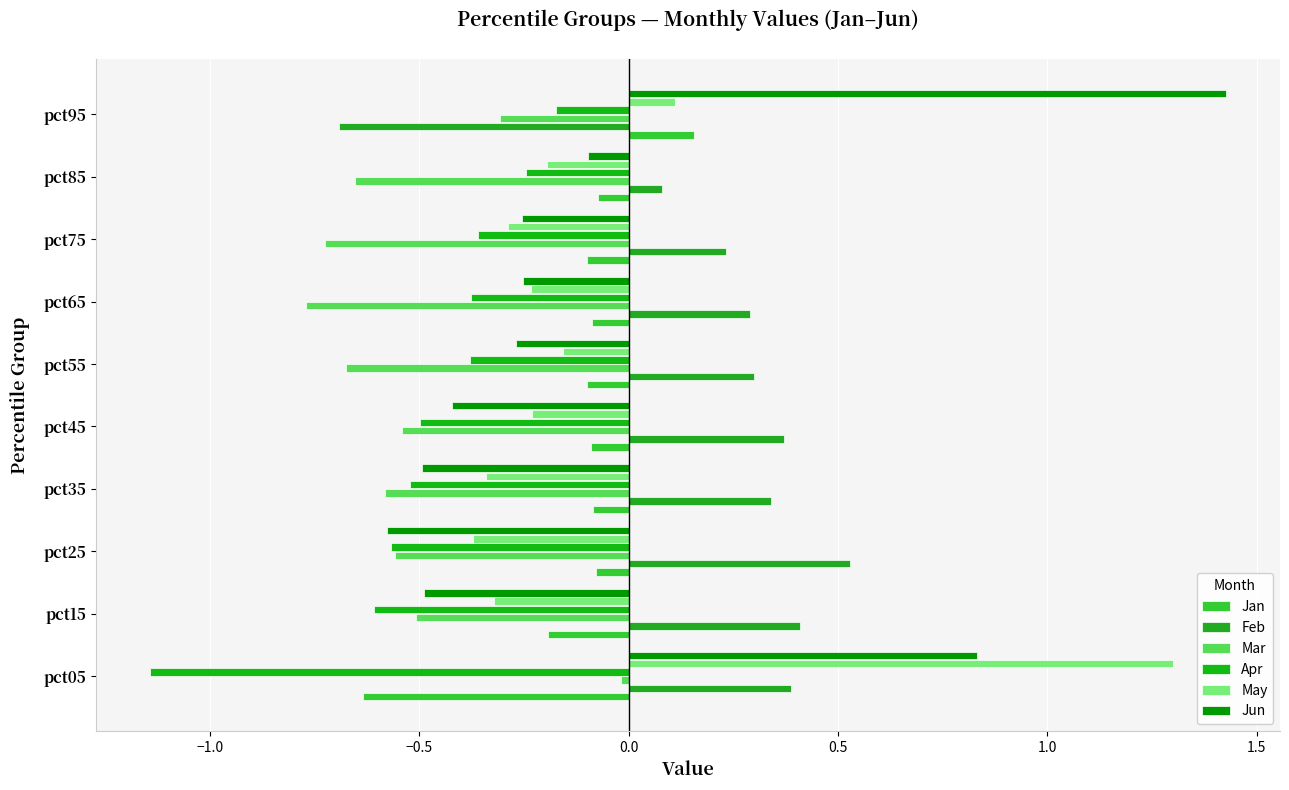

Reading right to left, list all the values displayed in this chart.

Jan: 0.2	-0.1	-0.1	-0.1	-0.1	-0.1	-0.1	-0.1	-0.2	-0.6
Feb: -0.7	0.1	0.2	0.3	0.3	0.4	0.3	0.5	0.4	0.4
Mar: -0.3	-0.7	-0.7	-0.8	-0.7	-0.5	-0.6	-0.6	-0.5	-0.0
Apr: -0.2	-0.2	-0.4	-0.4	-0.4	-0.5	-0.5	-0.6	-0.6	-1.1
May: 0.1	-0.2	-0.3	-0.2	-0.2	-0.2	-0.3	-0.4	-0.3	1.3
Jun: 1.4	-0.1	-0.3	-0.3	-0.3	-0.4	-0.5	-0.6	-0.5	0.8